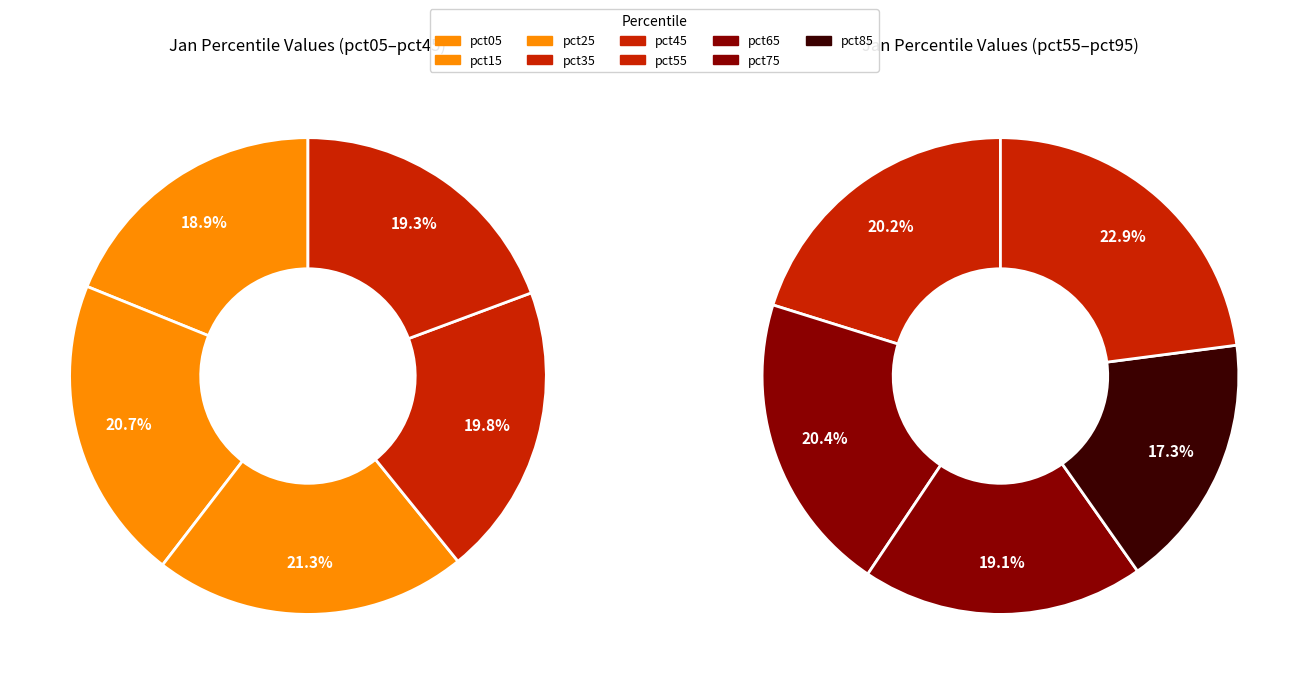

How many slices are in this pie chart?

10